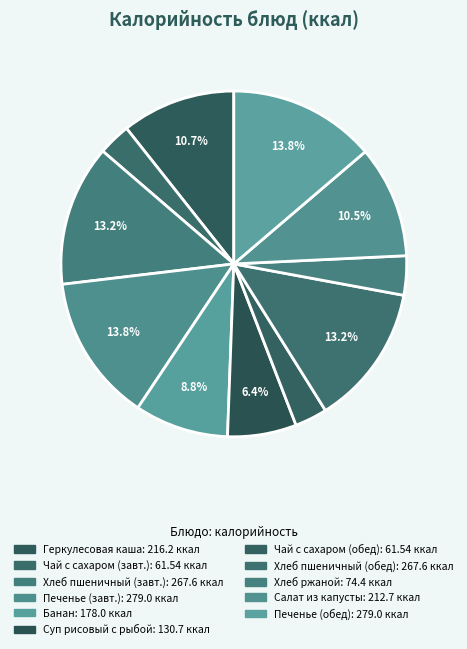

Rank the categories by value from highest to lowest.

Печенье весовое (завтрак), Печенье весовое (обед), Хлеб пшеничный (завтрак), Хлеб пшеничный (обед), Молочная геркулесовая каша, Салат из свежей капусты, Банан, Суп рисовый с рыбными консервами, Хлеб ржаной, Чай с сахаром (завтрак), Чай с сахаром (обед)